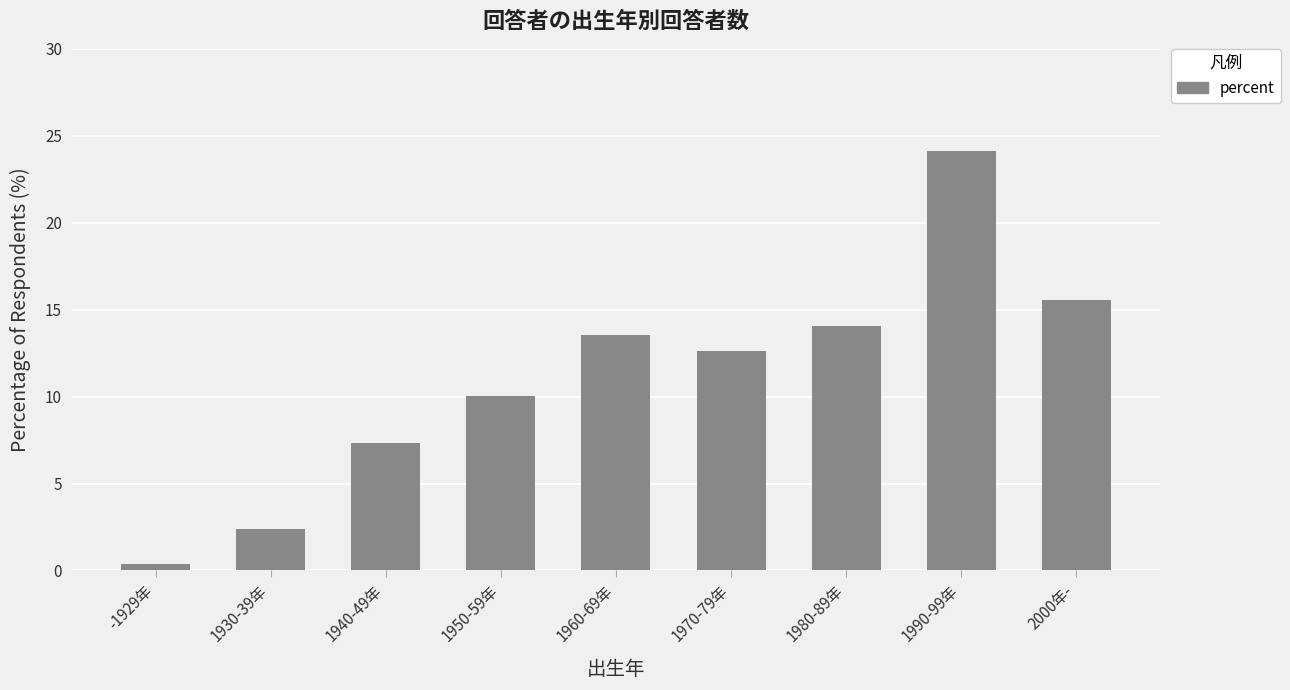

Rank the categories by value from lowest to highest.

-1929年, 1930-39年, 1940-49年, 1950-59年, 1970-79年, 1960-69年, 1980-89年, 2000年-, 1990-99年